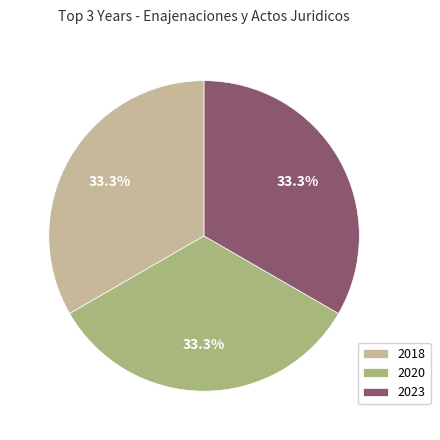

Approximately how many times larger is the value at 2023 compared to 2020?

1.0